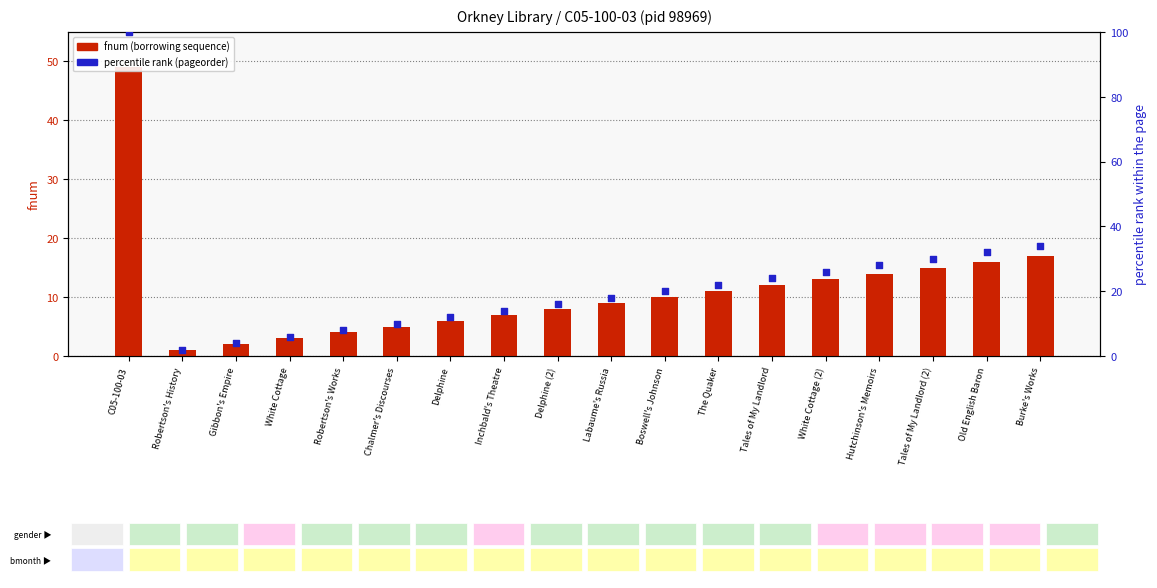

Which series contains the highest Y value?

percentile rank (pageorder)